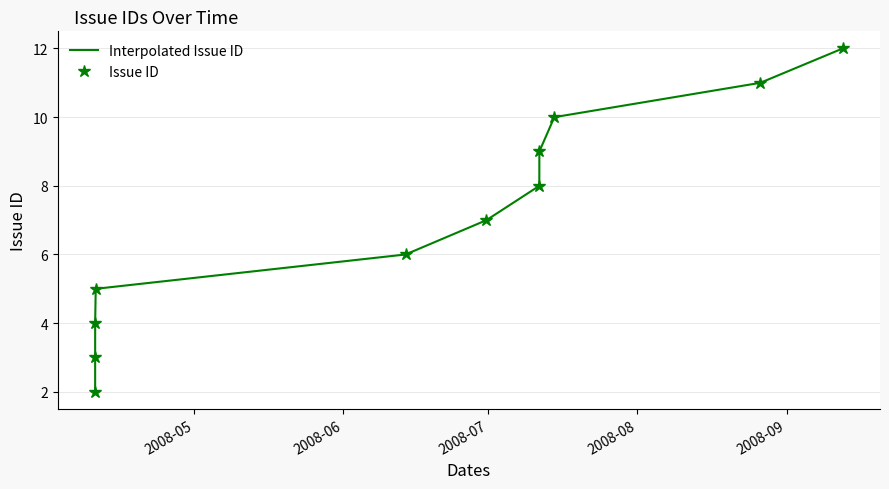

Which series has the largest range (max minus min)?

Interpolated Issue ID